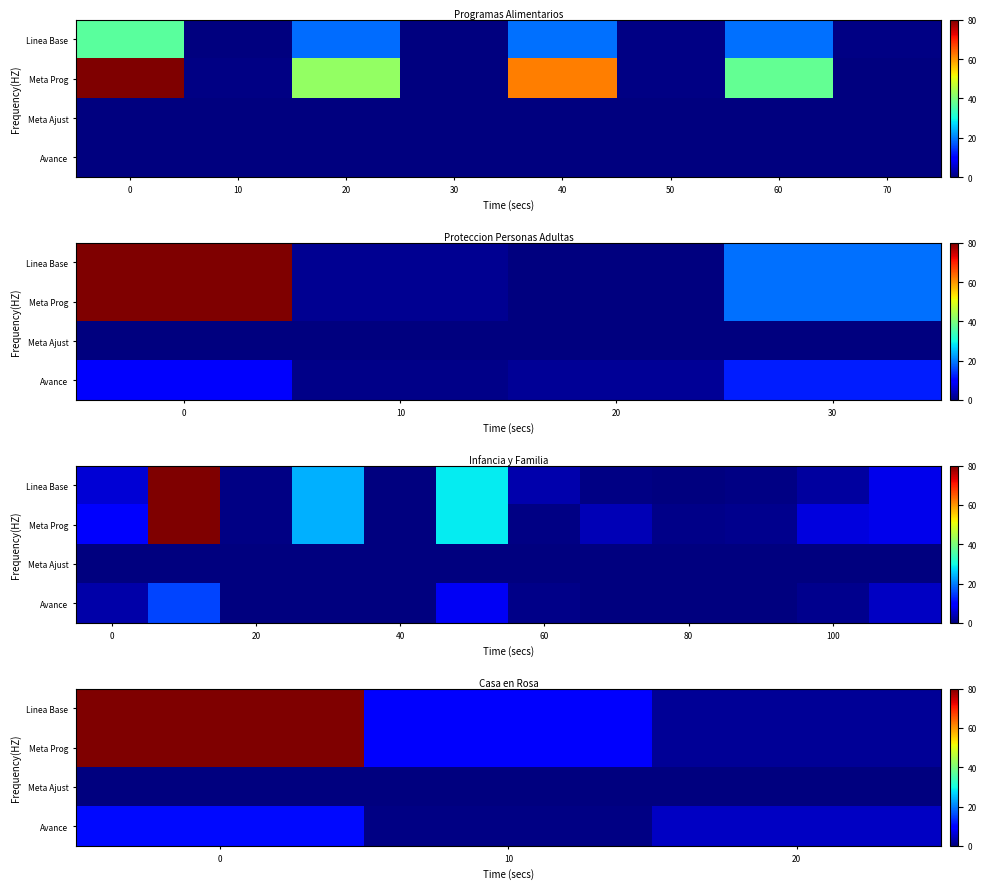

Which series has the widest spread of values?

Linea Base